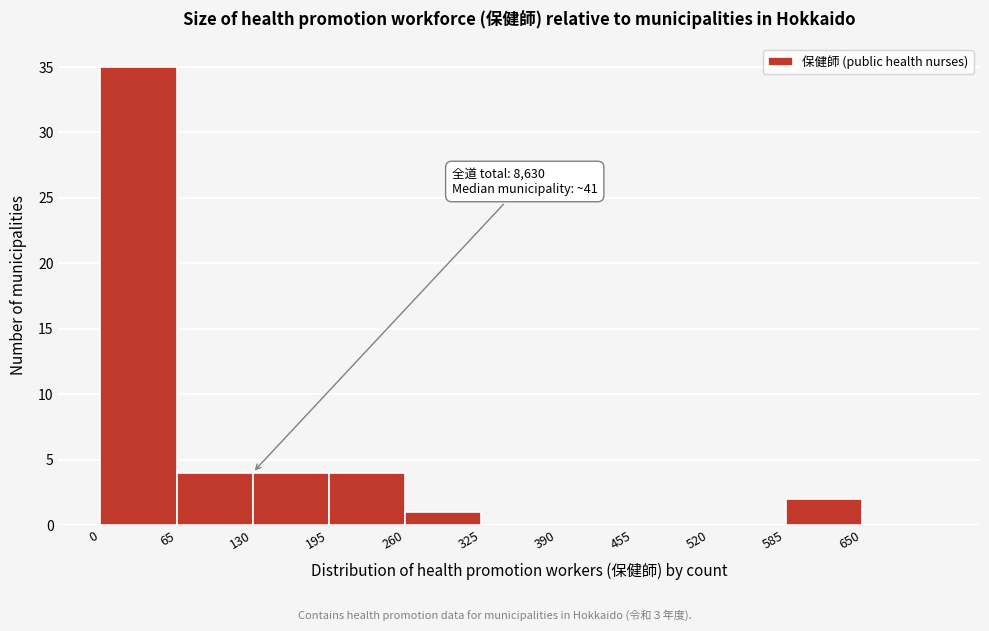

Over which range of the x-axis is the bar tallest?

0 to 65